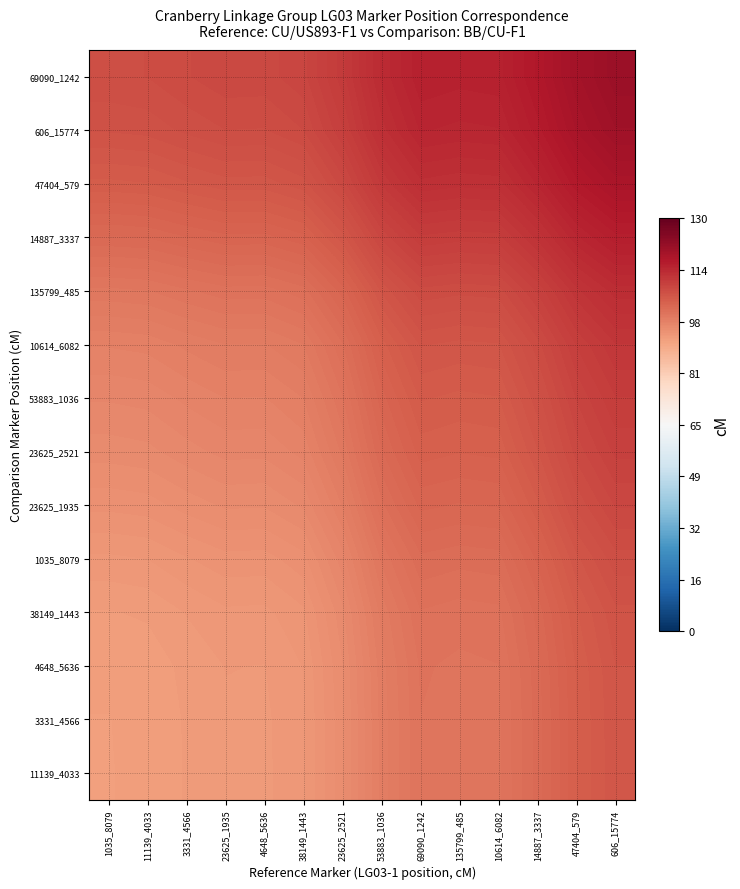

Reading left to right, transcribe all the data shown in this chart.

11139_4033: 1035_8079=91.9	11139_4033=92.0	3331_4566=92.5	23625_1935=92.8	4648_5636=92.8	38149_1443=93.4	23625_2521=95.3	53883_1036=98.2	69090_1242=100.0	135799_485=99.8	10614_6082=99.9	14887_3337=101.8	47404_579=104.1	606_15774=105.5
3331_4566: 1035_8079=91.9	11139_4033=92.0	3331_4566=92.5	23625_1935=92.9	4648_5636=92.8	38149_1443=93.4	23625_2521=95.3	53883_1036=98.2	69090_1242=100.0	135799_485=99.8	10614_6082=99.9	14887_3337=101.8	47404_579=104.1	606_15774=105.5
4648_5636: 1035_8079=92.0	11139_4033=92.1	3331_4566=92.6	23625_1935=92.9	4648_5636=92.9	38149_1443=93.5	23625_2521=95.4	53883_1036=98.3	69090_1242=100.1	135799_485=99.9	10614_6082=100.0	14887_3337=101.9	47404_579=104.2	606_15774=105.6
38149_1443: 1035_8079=92.4	11139_4033=92.5	3331_4566=93.0	23625_1935=93.3	4648_5636=93.3	38149_1443=93.8	23625_2521=95.8	53883_1036=98.7	69090_1242=100.5	135799_485=100.3	10614_6082=100.4	14887_3337=102.3	47404_579=104.5	606_15774=106.0
1035_8079: 1035_8079=93.3	11139_4033=93.4	3331_4566=93.9	23625_1935=94.3	4648_5636=94.2	38149_1443=94.8	23625_2521=96.8	53883_1036=99.6	69090_1242=101.4	135799_485=101.2	10614_6082=101.3	14887_3337=103.2	47404_579=105.5	606_15774=106.9
23625_1935: 1035_8079=94.6	11139_4033=94.7	3331_4566=95.2	23625_1935=95.6	4648_5636=95.5	38149_1443=96.1	23625_2521=98.0	53883_1036=100.9	69090_1242=102.7	135799_485=102.5	10614_6082=102.6	14887_3337=104.5	47404_579=106.8	606_15774=108.2
23625_2521: 1035_8079=95.7	11139_4033=95.8	3331_4566=96.3	23625_1935=96.7	4648_5636=96.6	38149_1443=97.2	23625_2521=99.1	53883_1036=102.0	69090_1242=103.8	135799_485=103.6	10614_6082=103.7	14887_3337=105.6	47404_579=107.9	606_15774=109.3
53883_1036: 1035_8079=96.5	11139_4033=96.7	3331_4566=97.1	23625_1935=97.5	4648_5636=97.5	38149_1443=98.0	23625_2521=100.0	53883_1036=102.9	69090_1242=104.7	135799_485=104.5	10614_6082=104.6	14887_3337=106.4	47404_579=108.7	606_15774=110.2
10614_6082: 1035_8079=97.6	11139_4033=97.7	3331_4566=98.1	23625_1935=98.5	4648_5636=98.5	38149_1443=99.0	23625_2521=101.0	53883_1036=103.9	69090_1242=105.7	135799_485=105.5	10614_6082=105.6	14887_3337=107.4	47404_579=109.7	606_15774=111.2
135799_485: 1035_8079=99.4	11139_4033=99.5	3331_4566=99.9	23625_1935=100.3	4648_5636=100.3	38149_1443=100.8	23625_2521=102.8	53883_1036=105.7	69090_1242=107.5	135799_485=107.3	10614_6082=107.4	14887_3337=109.3	47404_579=111.5	606_15774=113.0
14887_3337: 1035_8079=102.0	11139_4033=102.1	3331_4566=102.5	23625_1935=102.9	4648_5636=102.9	38149_1443=103.4	23625_2521=105.4	53883_1036=108.3	69090_1242=110.1	135799_485=109.9	10614_6082=110.0	14887_3337=111.9	47404_579=114.1	606_15774=115.6
47404_579: 1035_8079=104.4	11139_4033=104.6	3331_4566=105.0	23625_1935=105.4	4648_5636=105.4	38149_1443=105.9	23625_2521=107.9	53883_1036=110.8	69090_1242=112.6	135799_485=112.4	10614_6082=112.5	14887_3337=114.3	47404_579=116.6	606_15774=118.1
606_15774: 1035_8079=106.2	11139_4033=106.3	3331_4566=106.8	23625_1935=107.1	4648_5636=107.1	38149_1443=107.7	23625_2521=109.6	53883_1036=112.5	69090_1242=114.3	135799_485=114.1	10614_6082=114.2	14887_3337=116.1	47404_579=118.4	606_15774=119.8
69090_1242: 1035_8079=107.0	11139_4033=107.2	3331_4566=107.6	23625_1935=108.0	4648_5636=108.0	38149_1443=108.5	23625_2521=110.5	53883_1036=113.4	69090_1242=115.2	135799_485=115.0	10614_6082=115.1	14887_3337=116.9	47404_579=119.2	606_15774=120.7